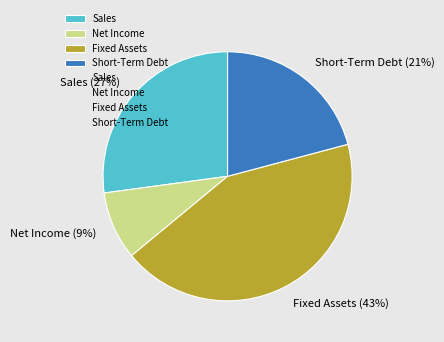

What is the smallest slice in the pie chart?

Net Income